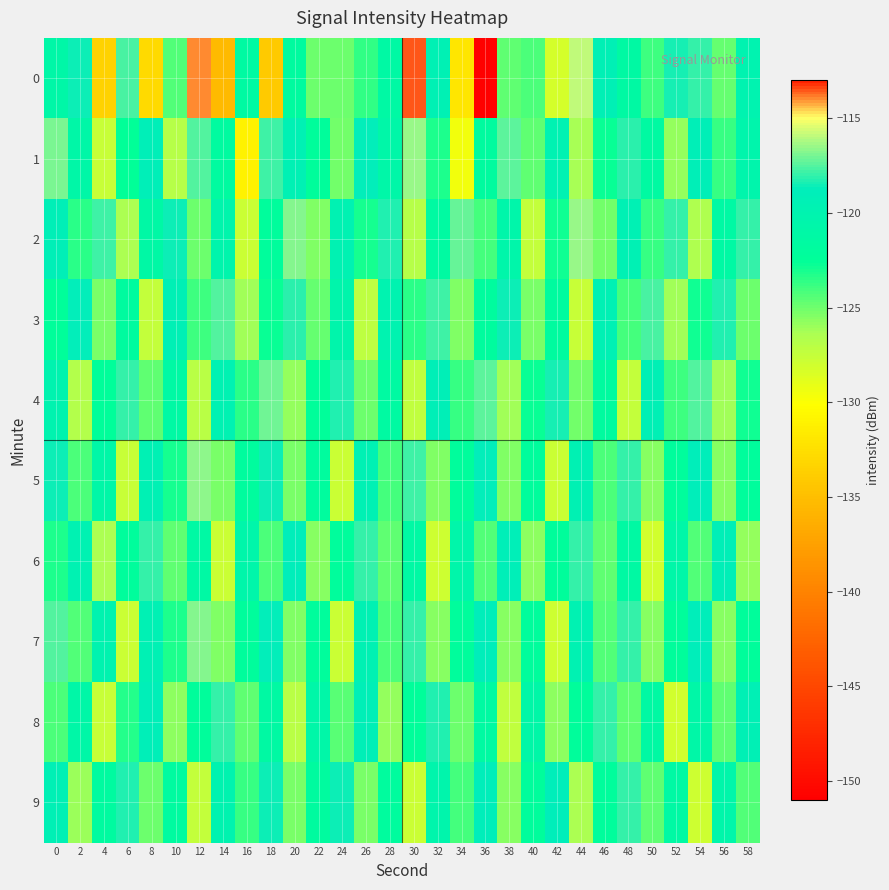

Reading left to right, extract all data points from this chart.

0: 0=-121.0	2=-118.6	4=-133.3	6=-117.7	8=-132.8	10=-124.4	12=-113.9	14=-135.4	16=-121.6	18=-134.0	20=-121.8	22=-125.0	24=-124.9	26=-123.5	28=-121.2	30=-113.5	32=-119.4	34=-131.9	36=-150.8	38=-124.6	40=-124.2	42=-128.3	44=-115.9	46=-119.3	48=-121.4	50=-123.9	52=-118.4	54=-118.0	56=-124.9	58=-119.9
1: 0=-116.9	2=-120.9	4=-127.5	6=-122.5	8=-119.0	10=-126.9	12=-117.6	14=-121.7	16=-131.0	18=-117.9	20=-119.5	22=-122.3	24=-125.1	26=-118.7	28=-120.8	30=-116.5	32=-123.2	34=-129.6	36=-121.9	38=-117.4	40=-124.6	42=-119.8	44=-126.3	46=-122.7	48=-118.1	50=-121.5	52=-125.9	54=-119.2	56=-123.8	58=-120.4
2: 0=-119.2	2=-123.5	4=-117.8	6=-126.4	8=-121.1	10=-118.6	12=-124.9	14=-120.3	16=-127.7	18=-122.1	20=-116.8	22=-125.4	24=-119.7	26=-123.0	28=-118.3	30=-126.9	32=-121.6	34=-117.2	36=-124.1	38=-120.7	40=-127.4	42=-122.8	44=-116.5	46=-125.1	48=-119.4	50=-123.7	52=-118.0	54=-126.6	56=-121.3	58=-117.9
3: 0=-122.4	2=-118.7	4=-125.2	6=-121.8	8=-127.5	10=-119.3	12=-123.9	14=-117.6	16=-126.1	18=-122.7	20=-118.1	22=-124.8	24=-120.5	26=-127.2	28=-119.9	30=-123.5	32=-117.8	34=-125.4	36=-122.0	38=-118.6	40=-125.3	42=-121.9	44=-127.6	46=-119.4	48=-124.0	50=-117.7	52=-126.2	54=-122.9	56=-118.3	58=-125.0
4: 0=-120.1	2=-126.8	4=-122.4	6=-118.0	8=-124.7	10=-121.3	12=-127.0	14=-119.8	16=-123.4	18=-117.1	20=-125.8	22=-122.5	24=-118.2	26=-124.9	28=-121.6	30=-127.3	32=-119.1	34=-123.7	36=-117.4	38=-126.1	40=-122.7	42=-118.4	44=-125.1	46=-121.8	48=-127.5	50=-119.3	52=-123.9	54=-117.6	56=-126.2	58=-122.9
5: 0=-118.5	2=-124.2	4=-120.9	6=-127.6	8=-119.4	10=-123.0	12=-116.7	14=-125.3	16=-122.0	18=-118.6	20=-125.3	22=-122.0	24=-127.7	26=-119.5	28=-124.1	30=-117.8	32=-125.4	34=-122.1	36=-118.7	38=-125.4	40=-122.1	42=-127.8	44=-119.6	46=-124.2	48=-117.9	50=-125.5	52=-122.2	54=-118.8	56=-125.5	58=-122.2
6: 0=-123.1	2=-119.8	4=-126.5	6=-122.2	8=-117.9	10=-124.6	12=-121.2	14=-127.8	16=-120.6	18=-124.2	20=-118.9	22=-125.6	24=-122.2	26=-117.9	28=-124.6	30=-121.3	32=-127.9	34=-120.7	36=-124.3	38=-119.0	40=-125.7	42=-122.3	44=-118.0	46=-124.7	48=-121.4	50=-128.0	52=-120.8	54=-124.4	56=-119.1	58=-125.8
7: 0=-117.6	2=-124.3	4=-120.0	6=-127.7	8=-119.5	10=-123.1	12=-116.8	14=-125.4	16=-122.1	18=-118.7	20=-125.4	22=-122.1	24=-127.8	26=-119.6	28=-124.2	30=-117.9	32=-125.5	34=-122.2	36=-118.8	38=-125.5	40=-122.2	42=-127.9	44=-119.7	46=-124.3	48=-118.0	50=-125.6	52=-122.3	54=-118.9	56=-125.6	58=-122.3
8: 0=-124.2	2=-120.9	4=-127.6	6=-123.3	8=-119.0	10=-125.7	12=-122.3	14=-118.0	16=-124.7	18=-121.4	20=-127.1	22=-120.8	24=-124.5	26=-119.2	28=-125.9	30=-122.5	32=-118.2	34=-124.9	36=-121.6	38=-127.3	40=-121.0	42=-125.7	44=-122.3	46=-118.0	48=-124.7	50=-121.4	52=-128.1	54=-120.9	56=-124.6	58=-119.3
9: 0=-119.3	2=-126.0	4=-121.7	6=-118.3	8=-125.0	10=-121.7	12=-127.4	14=-120.1	16=-123.8	18=-118.5	20=-125.2	22=-121.9	24=-118.6	26=-125.3	28=-122.0	30=-127.7	32=-120.4	34=-124.1	36=-118.8	38=-125.5	40=-122.1	42=-118.8	44=-126.5	46=-122.2	48=-117.9	50=-124.6	52=-121.3	54=-127.9	56=-120.7	58=-124.4